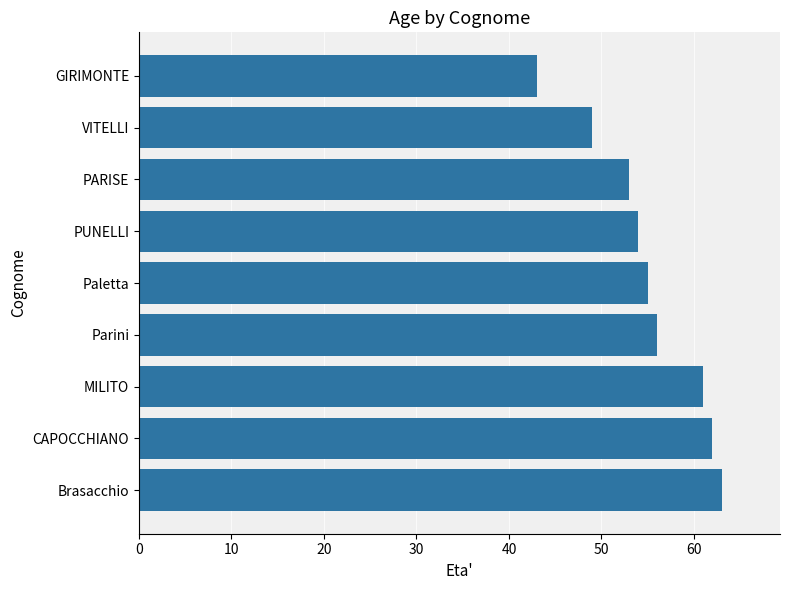

What is the sum of the values at MILITO and VITELLI?

110